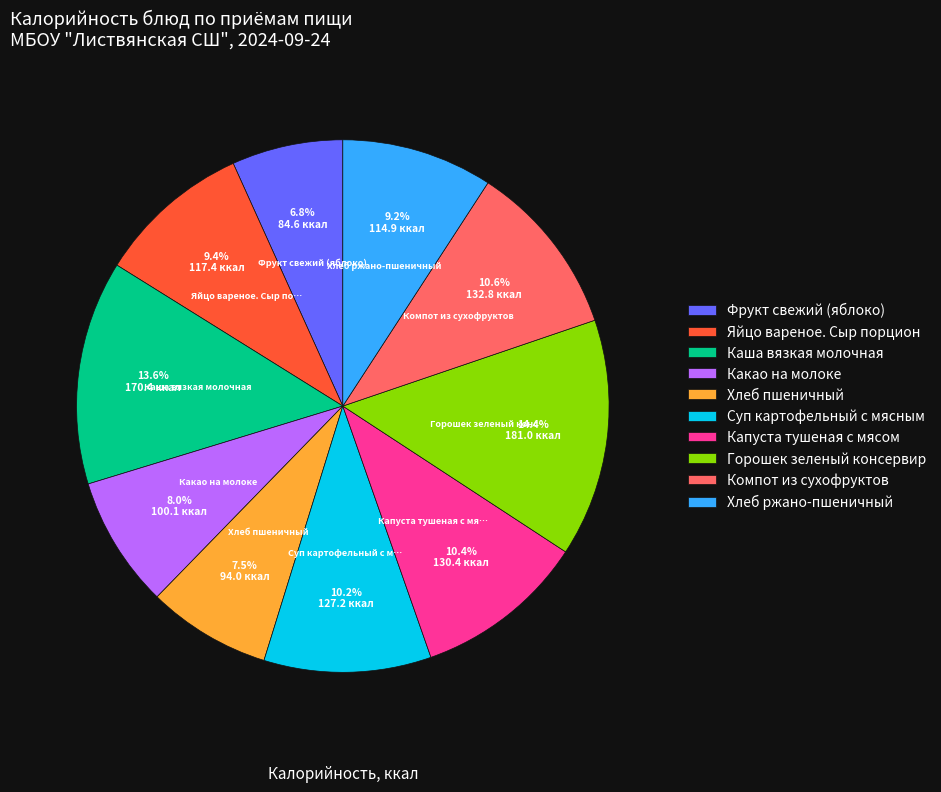

Between Суп картофельный с мясным and Фрукт свежий (яблоко), which is larger?

Суп картофельный с мясным